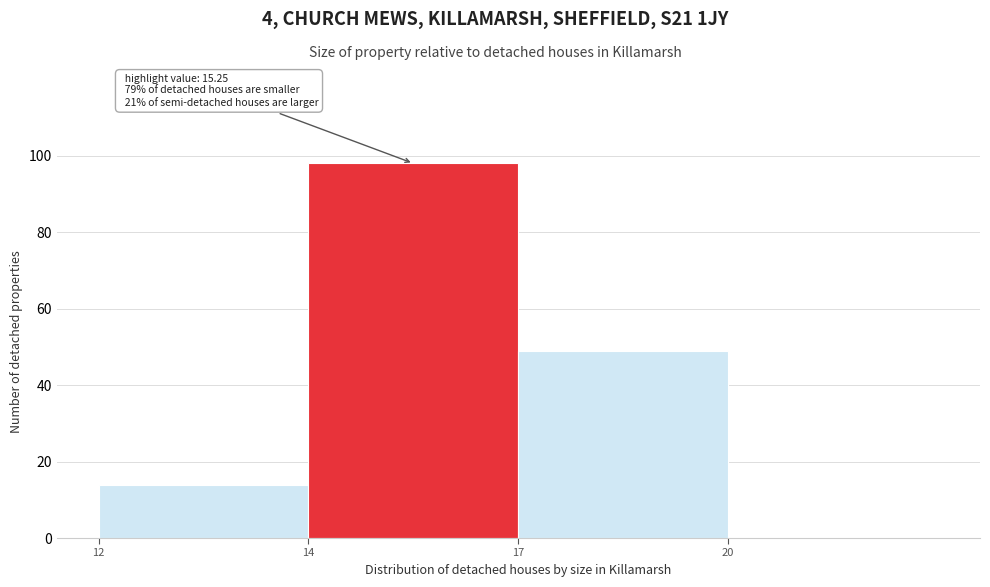

Reading left to right, list all the values displayed in this chart.

12=14	14=98	17=49	20=0